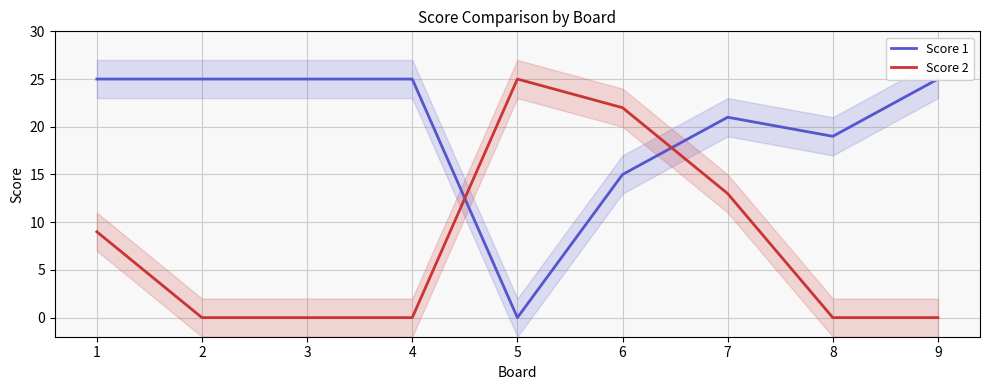

Reading right to left, what are all the values shown in this chart?

Score 1: 9=25	8=19	7=21	6=15	5=0	4=25	3=25	2=25	1=25
Score 2: 9=0	8=0	7=13	6=22	5=25	4=0	3=0	2=0	1=9